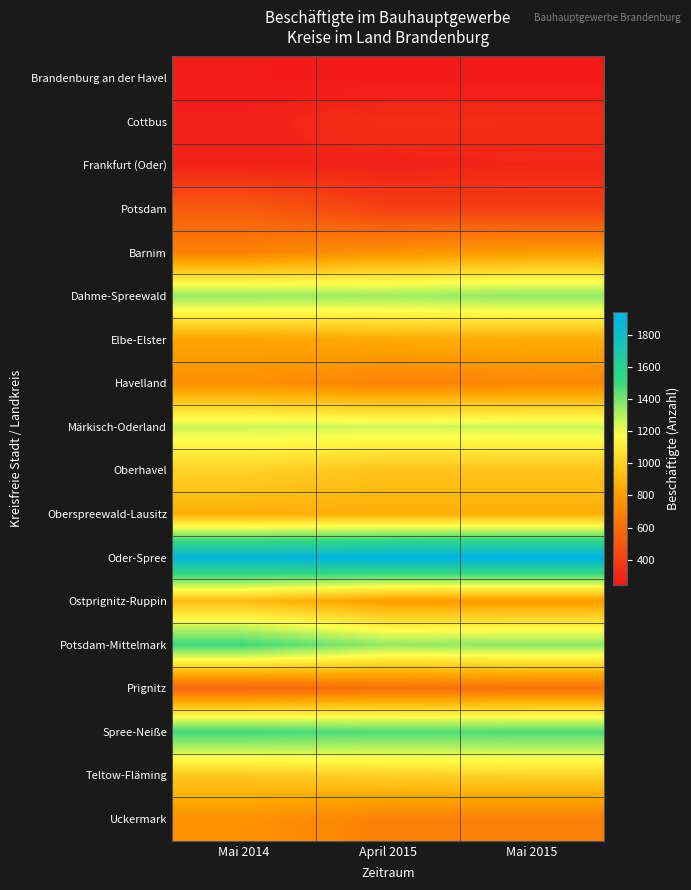

What is the maximum value shown in the chart?

1939